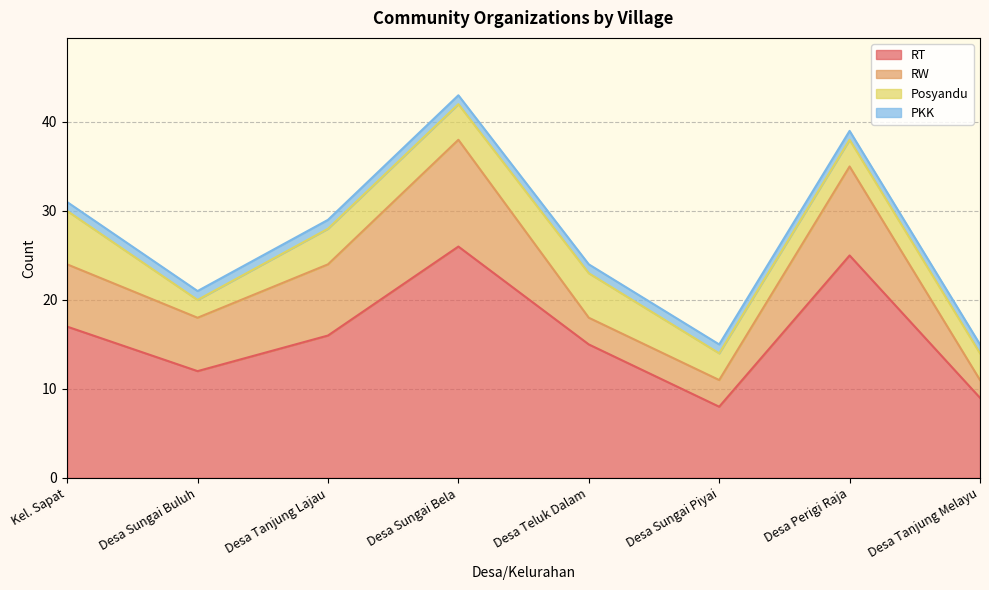

Rank the series by their maximum value, from lowest to highest.

PKK, Posyandu, RW, RT